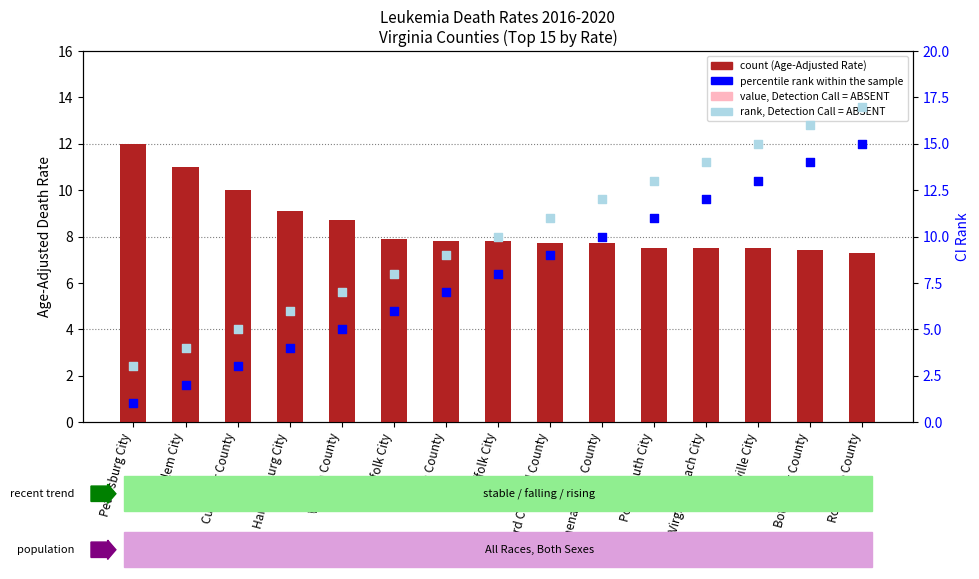

Which series has the largest total across all categories?

rank, Detection Call = ABSENT